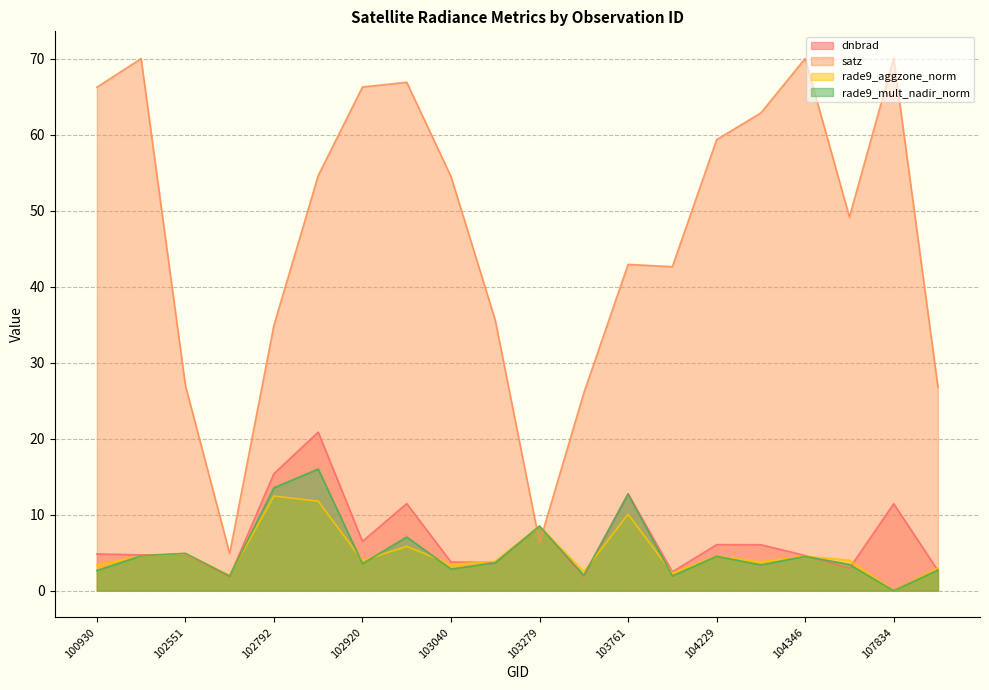

True or false: rade9_mult_nadir_norm has more than 0 interior local peaks.

True